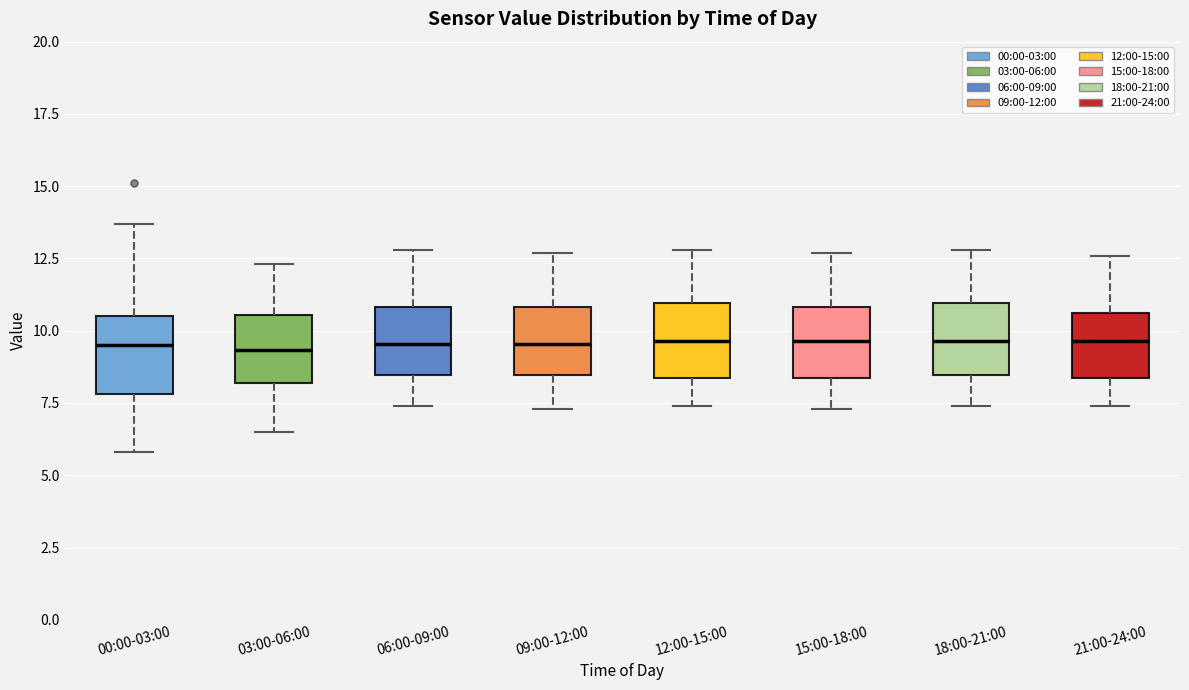

Reading left to right, transcribe this box plot: for each box, give where its median line is, the range the box spans, and where its two whiskers end, as read against the y-axis. The values are not printed on the chart, so give them approximately, as read against the axis.

00:00-03:00: median 9.5, box 8.0 to 10.5, whiskers 6.0 to 13.5
03:00-06:00: median 9.5, box 8.0 to 10.5, whiskers 6.5 to 12.5
06:00-09:00: median 9.5, box 8.5 to 11.0, whiskers 7.5 to 13.0
09:00-12:00: median 9.5, box 8.5 to 11.0, whiskers 7.5 to 12.5
12:00-15:00: median 9.5, box 8.5 to 11.0, whiskers 7.5 to 13.0
15:00-18:00: median 9.5, box 8.5 to 11.0, whiskers 7.5 to 12.5
18:00-21:00: median 9.5, box 8.5 to 11.0, whiskers 7.5 to 13.0
21:00-24:00: median 9.5, box 8.5 to 10.5, whiskers 7.5 to 12.5